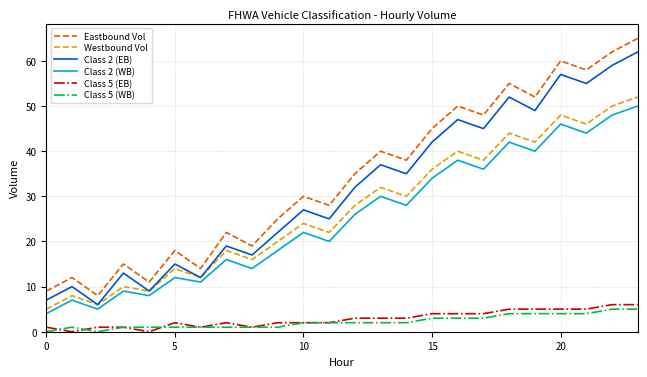

What is the difference between the maximum and minimum values in the Class 2 (WB) series?

46